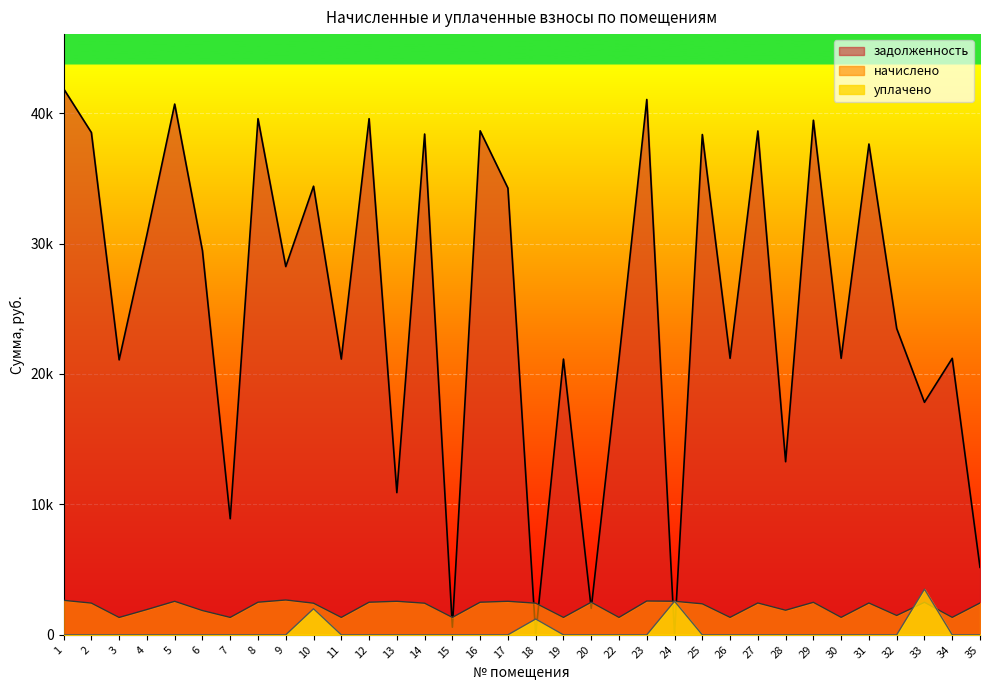

Rank the series at 1 from lowest to highest value.

уплачено, начислено, задолженность